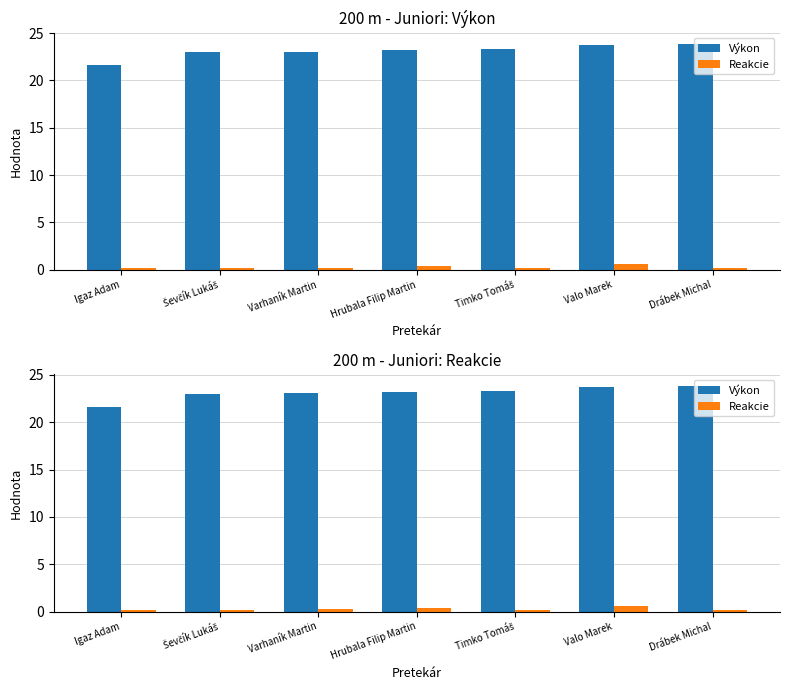

What is the difference between the highest and lowest values at Timko Tomáš?

23.1